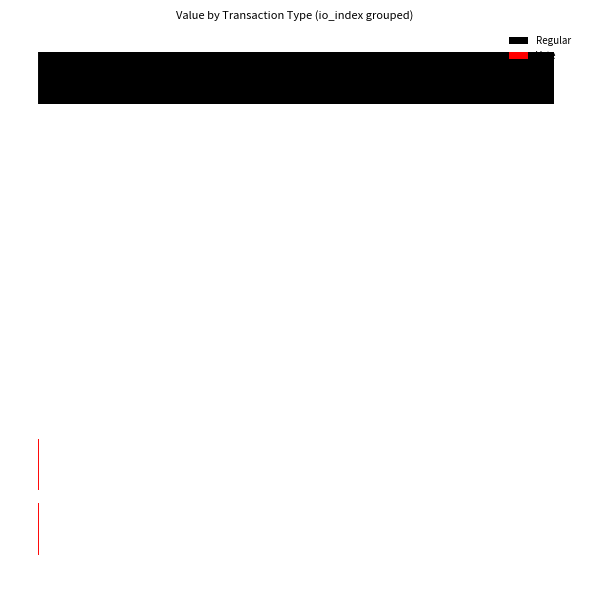

Are the bars grouped side by side (vs. stacked)?

Yes